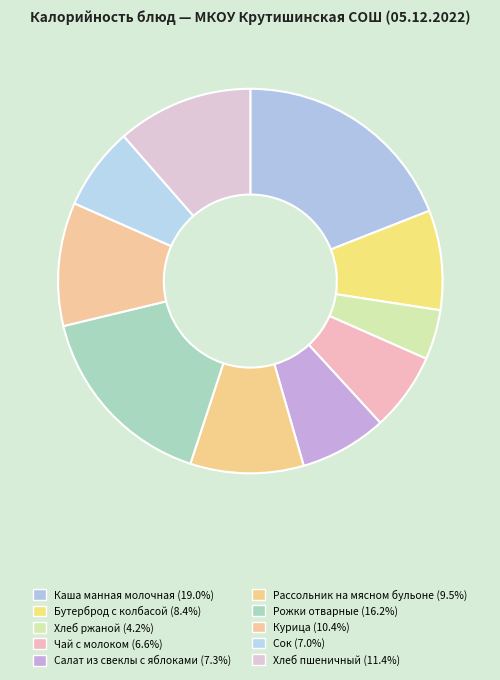

True or false: Рассольник на мясном бульоне accounts for 1% of the total.

False